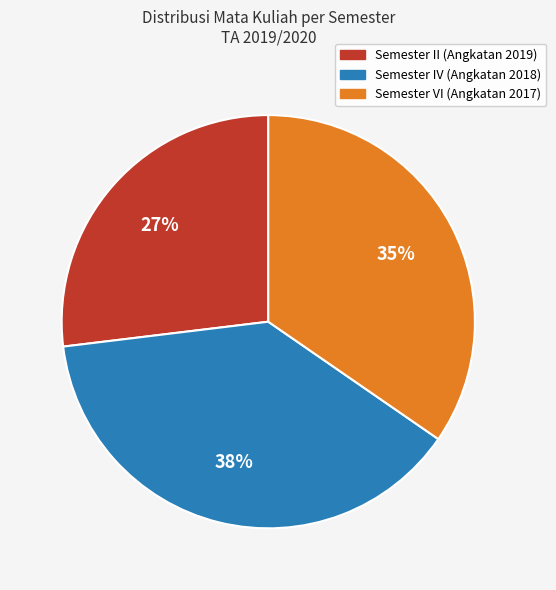

How many slices are in this pie chart?

3